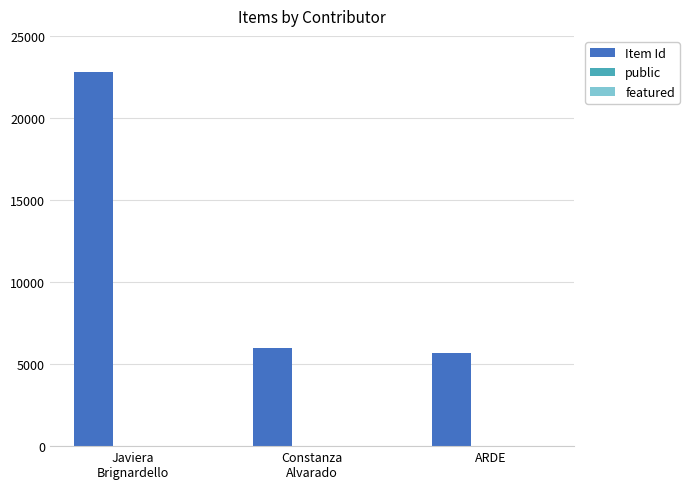

Which category has the highest value across all series?

Javiera
Brignardello